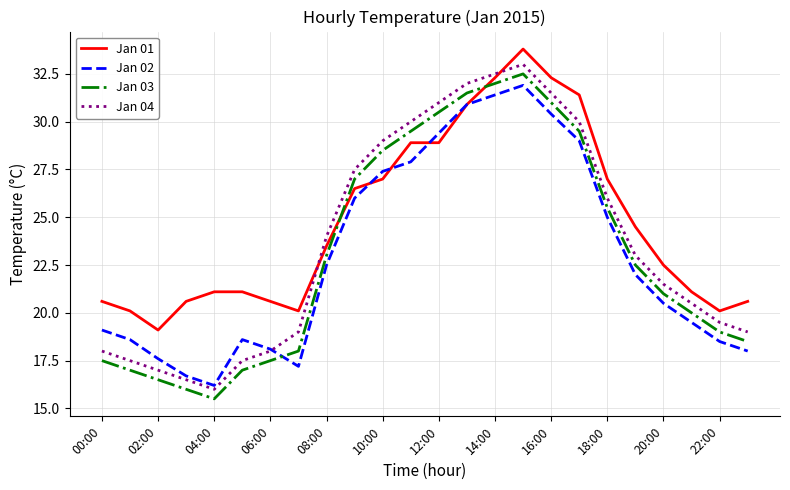

Reading left to right, what are all the values shown in this chart?

Jan 01: 20.6	20.1	19.1	20.6	21.1	21.1	20.6	20.1	23.5	26.5	27.0	28.9	28.9	30.9	32.3	33.8	32.3	31.4	27.0	24.5	22.5	21.1	20.1	20.6
Jan 02: 19.1	18.6	17.6	16.7	16.2	18.6	18.1	17.2	22.5	26.0	27.4	27.9	29.4	30.9	31.4	31.9	30.4	29.0	25.0	22.0	20.5	19.5	18.5	18.0
Jan 03: 17.5	17.0	16.5	16.0	15.5	17.0	17.5	18.0	23.0	27.0	28.5	29.5	30.5	31.5	32.0	32.5	31.0	29.5	25.5	22.5	21.0	20.0	19.0	18.5
Jan 04: 18.0	17.5	17.0	16.5	16.0	17.5	18.0	19.0	24.0	27.5	29.0	30.0	31.0	32.0	32.5	33.0	31.5	30.0	26.0	23.0	21.5	20.5	19.5	19.0